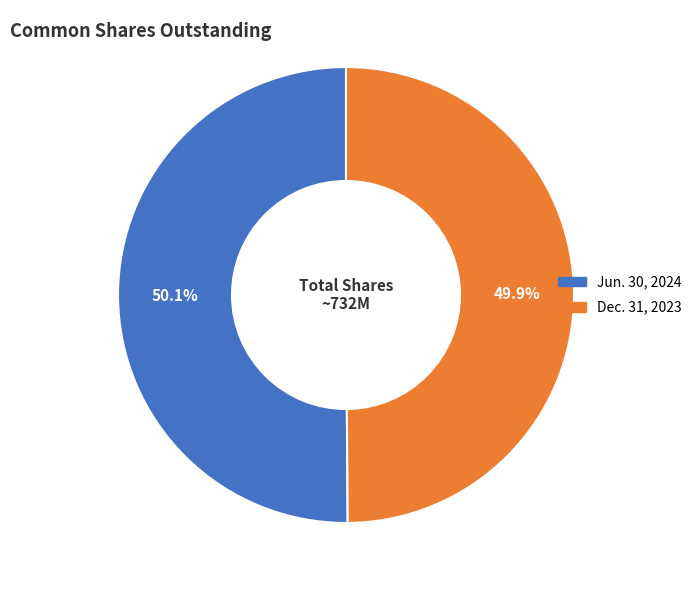

The Jun. 30, 2024 slice represents 50% of the pie. True or false?

True